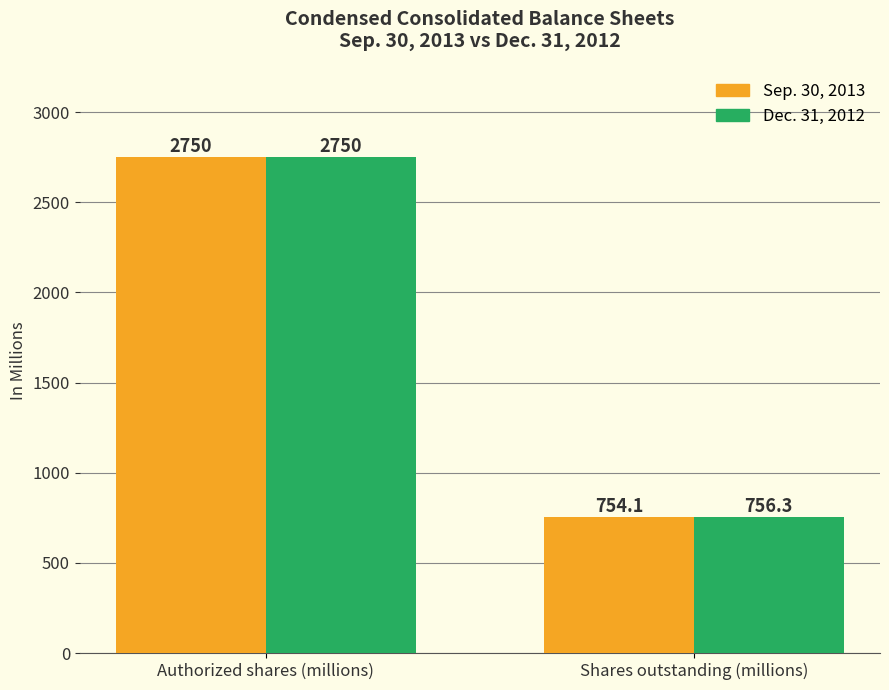

How many categories are shown in the chart?

2